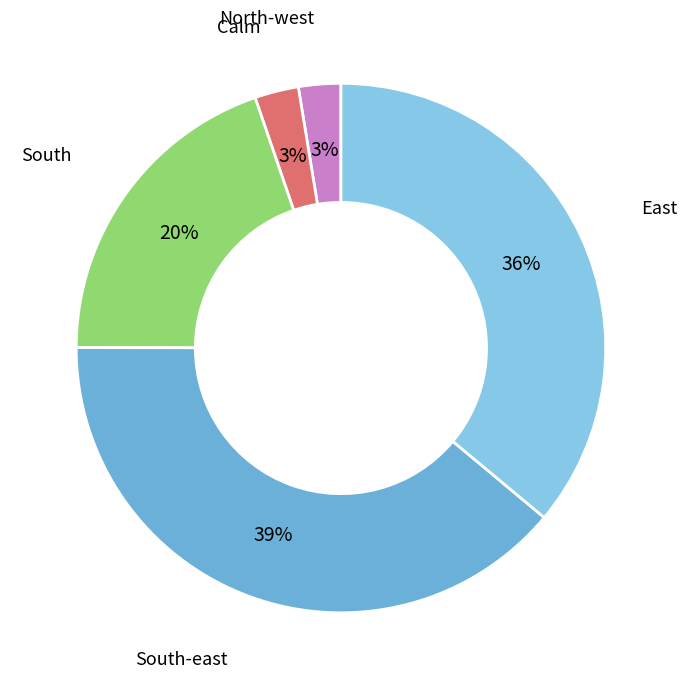

Is there a majority slice in this chart?

No